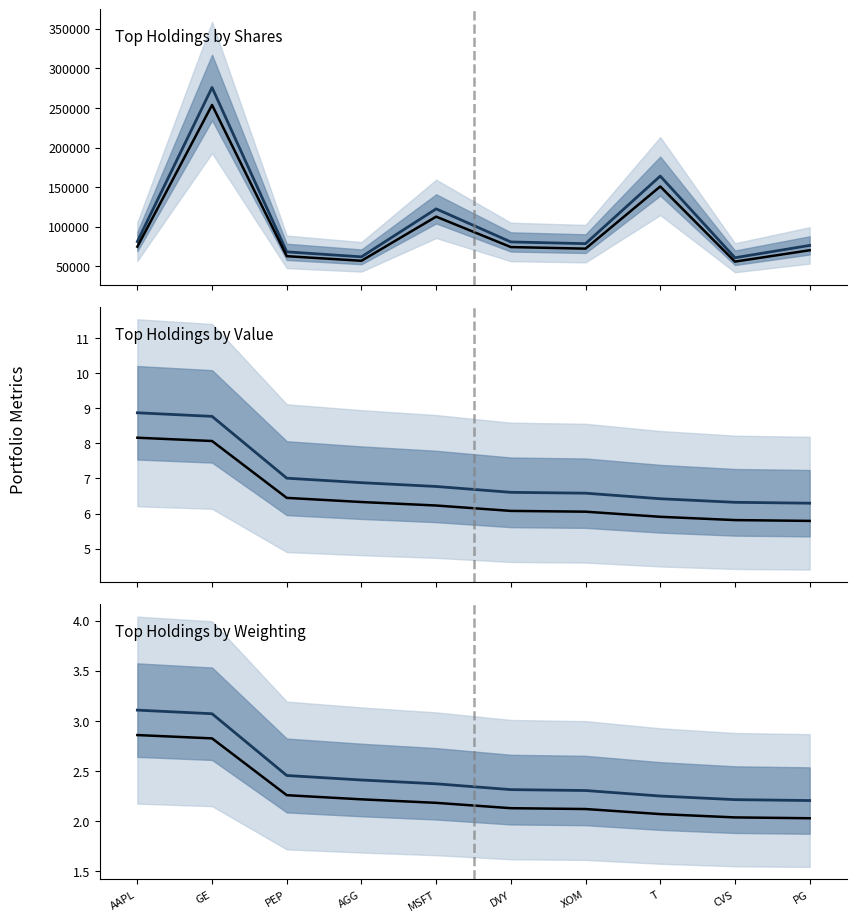

Which category has the lowest value in the Median series?

PG